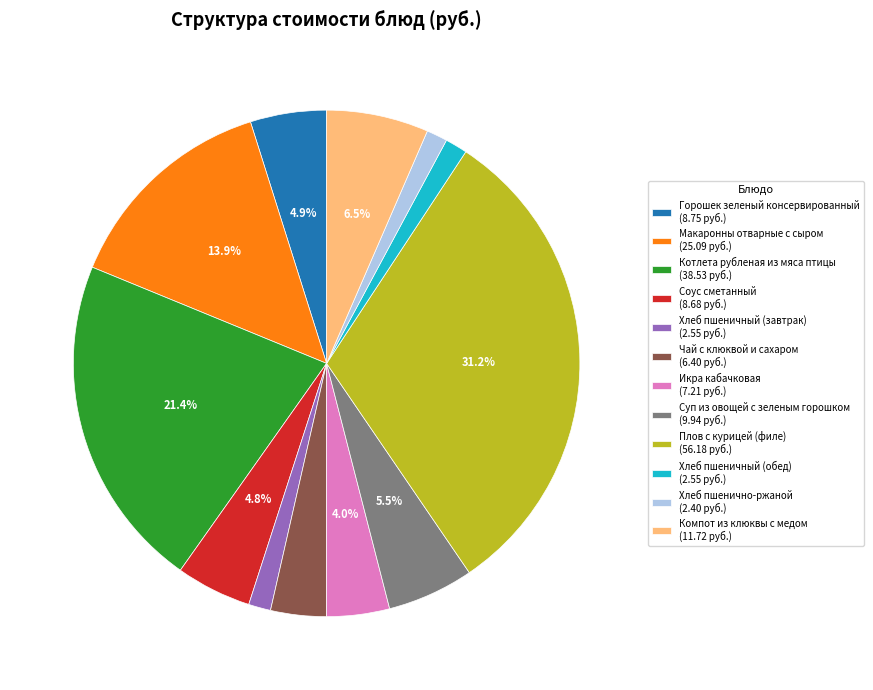

To the nearest percent, what is the combined percentage of Горошек зеленый консервированный and Икра кабачковая?

9%